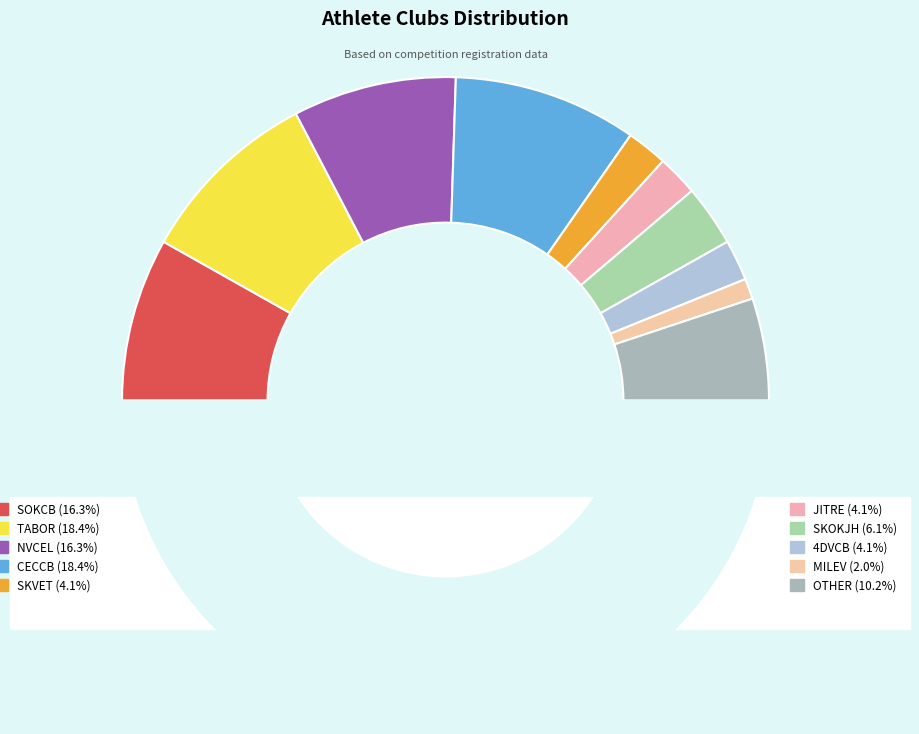

How many slices are in this pie chart?

11